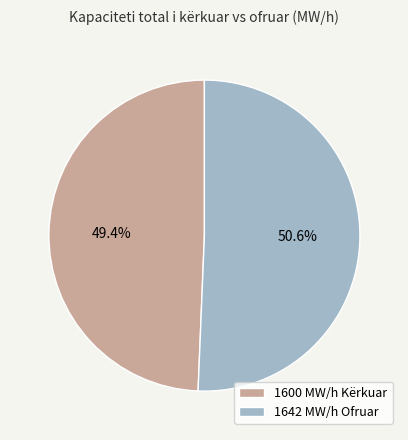

To the nearest percent, what is the average slice percentage?

50%